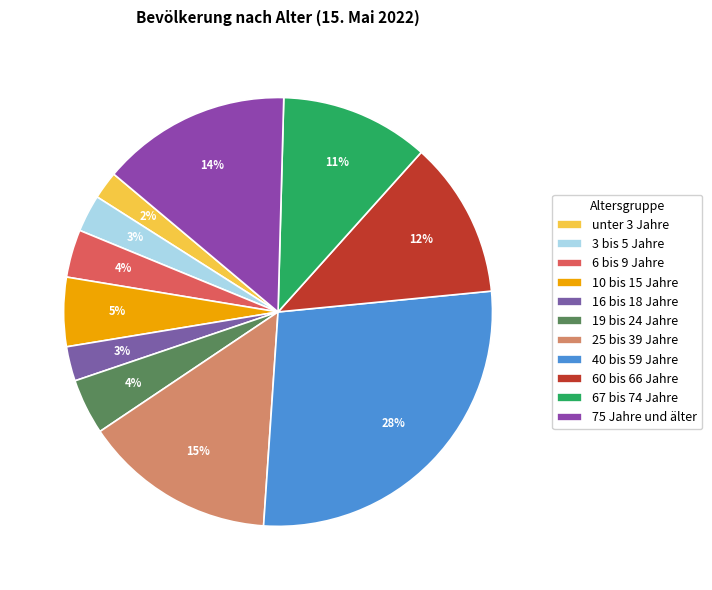

To the nearest percent, what is the difference between the largest and smallest slice percentages?

26%